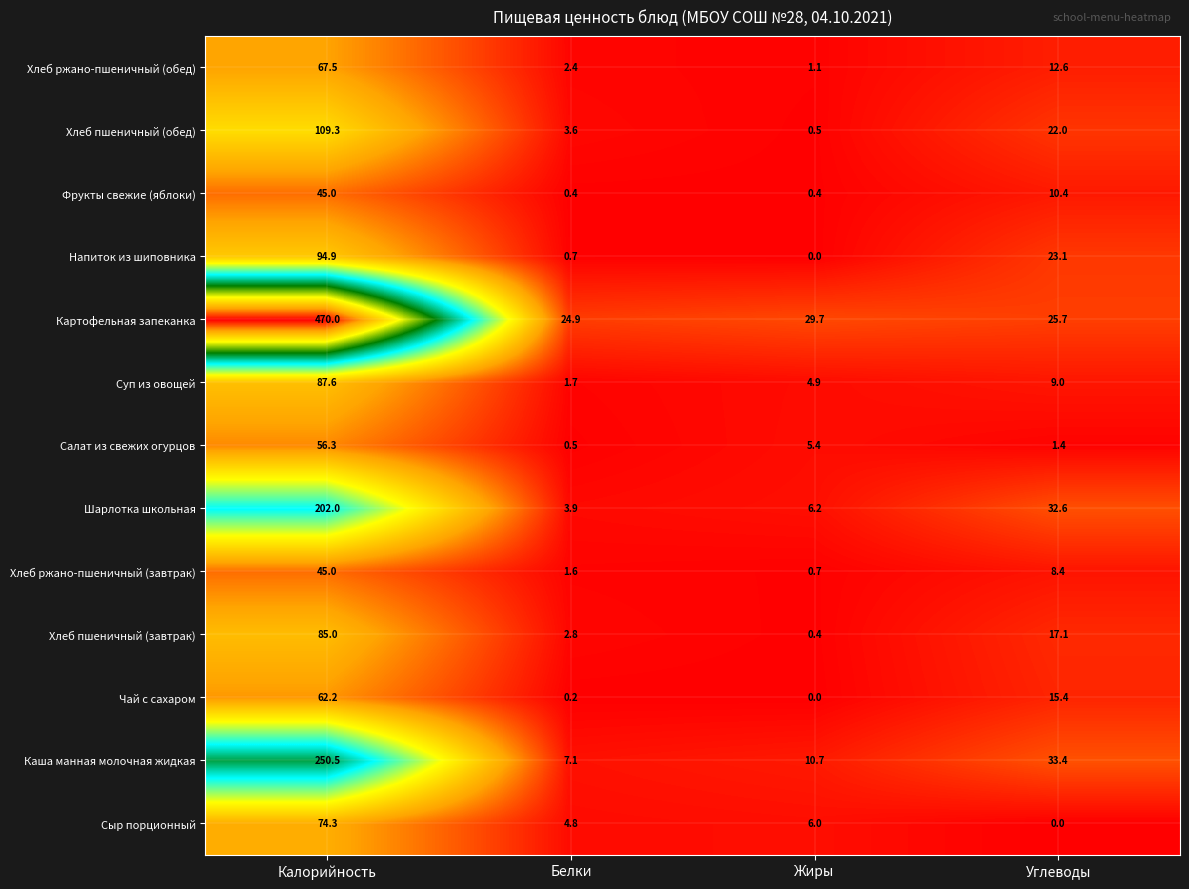

How many categories are shown in the chart?

4